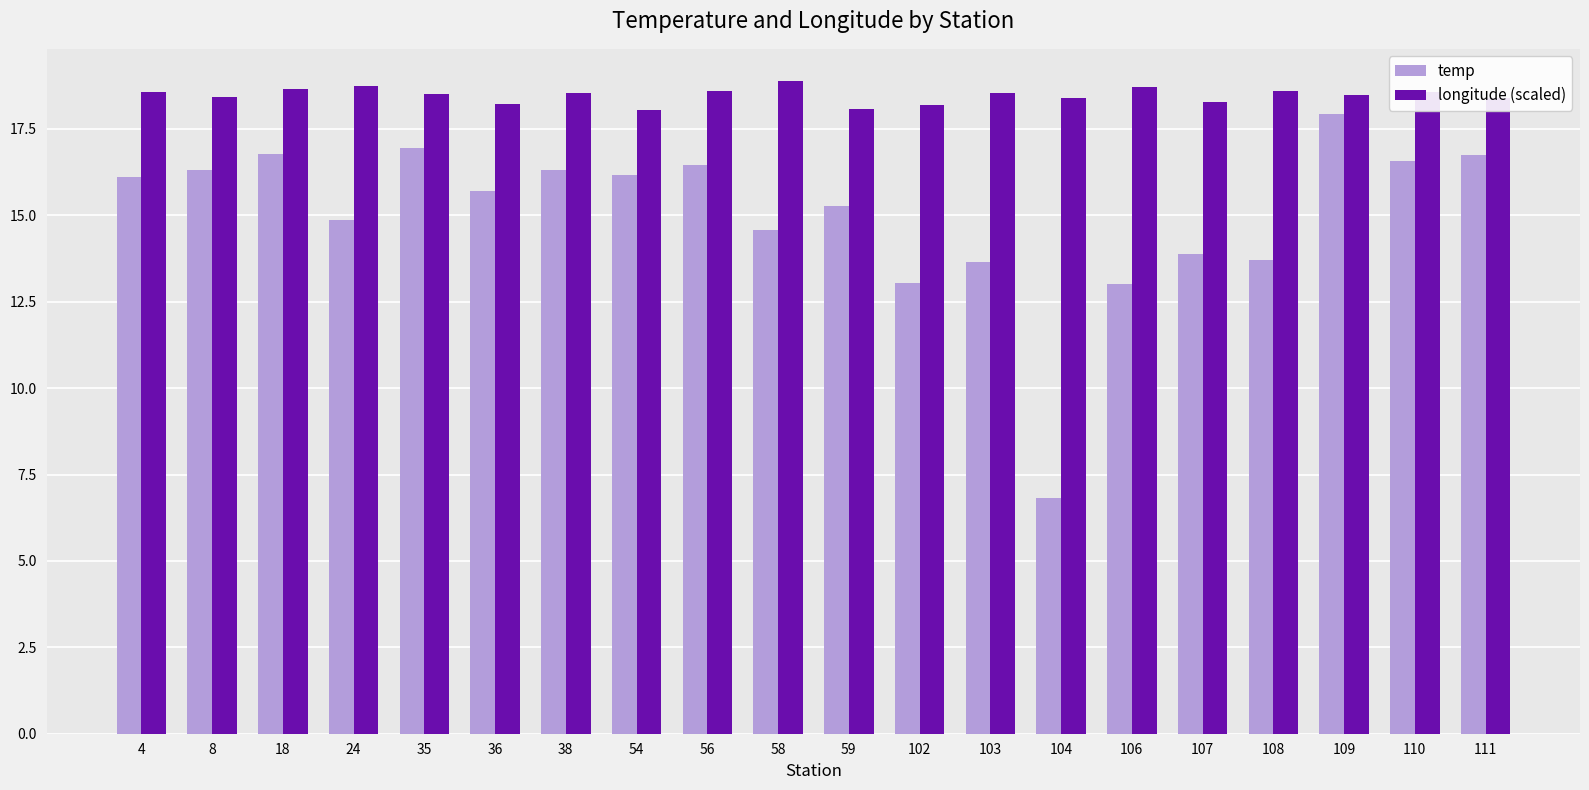

The longitude (scaled) series shows 12.7 at 4. True or false?

False